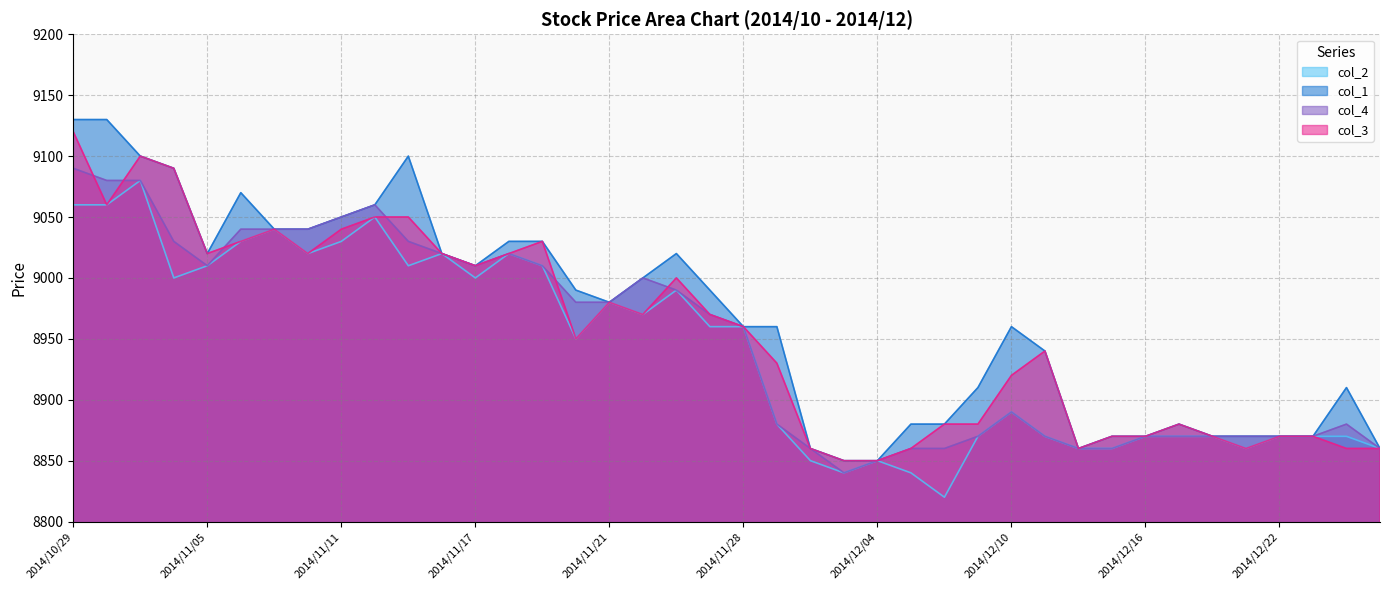

How many data points in col_2 are less than 8960?

20